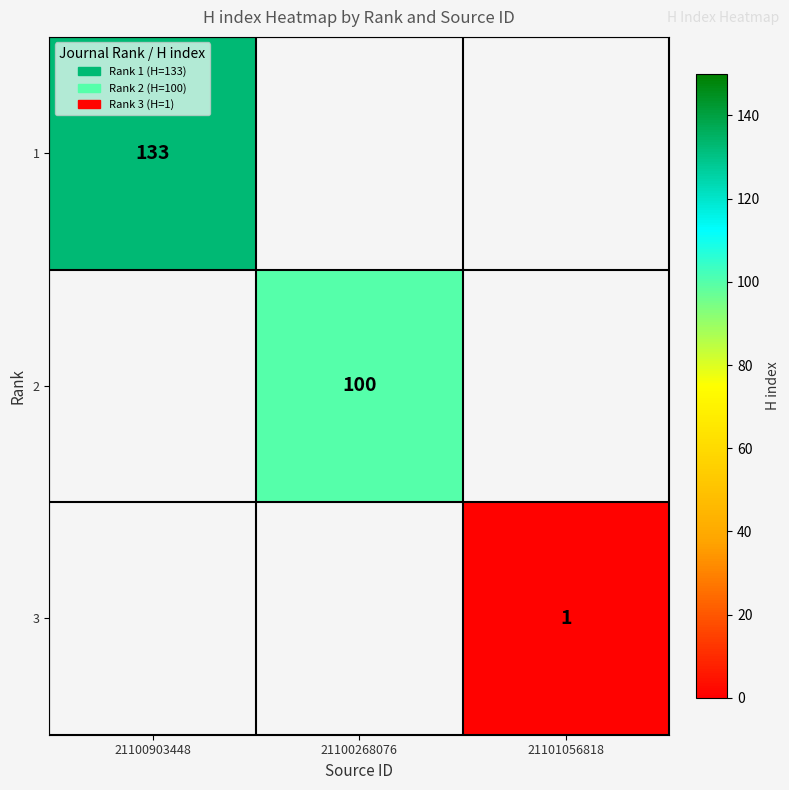

True or false: 1 has a value of 78 at 21100903448.

False